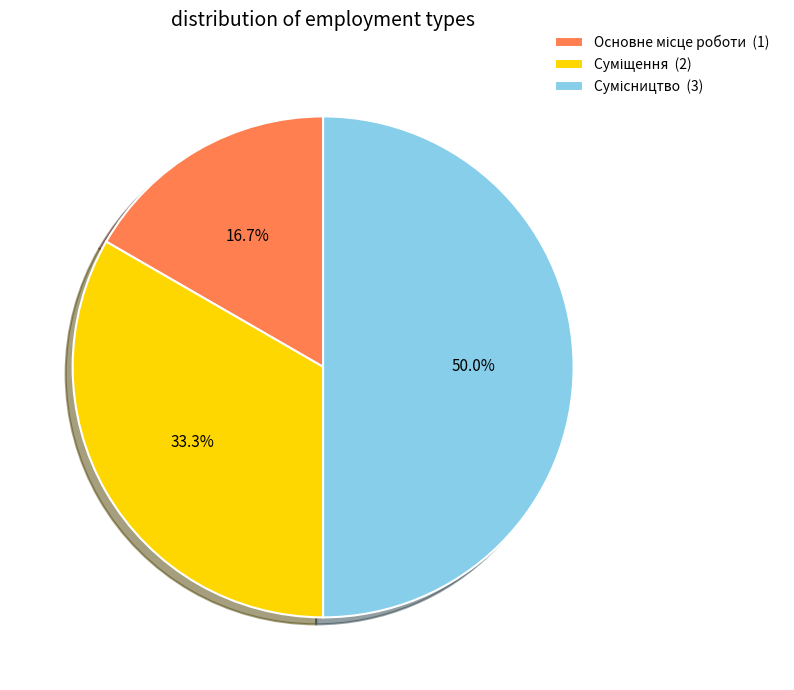

Does any single category account for the majority?

No